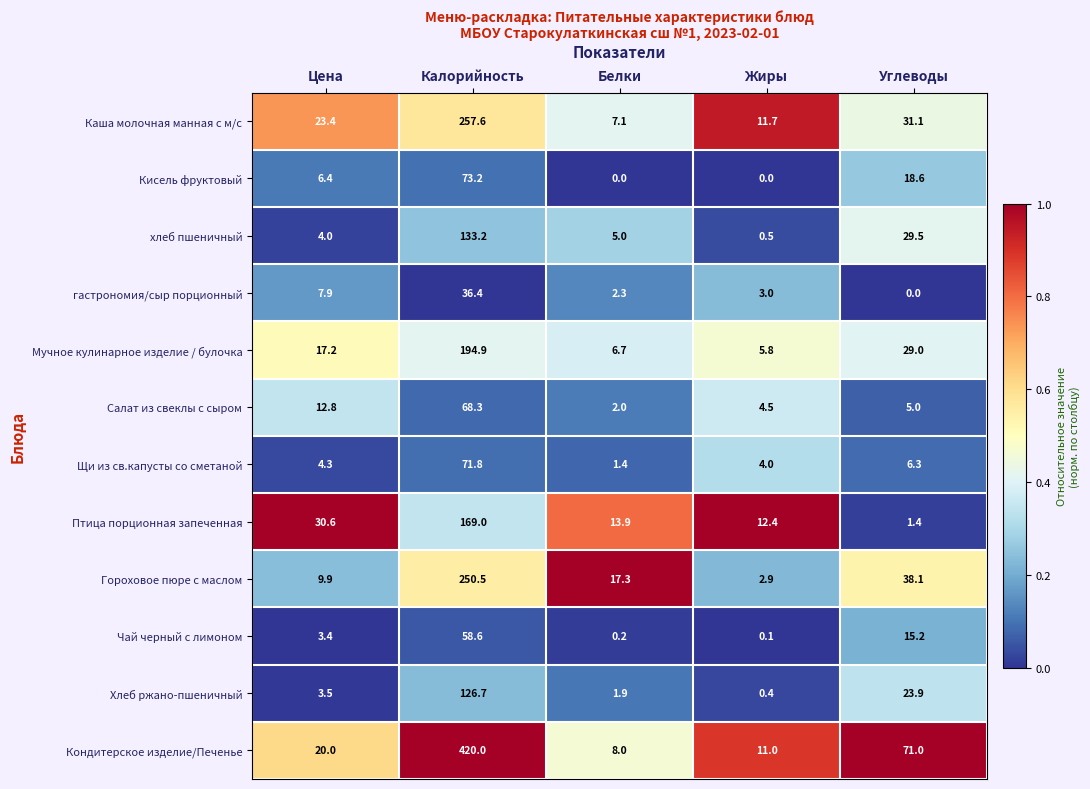

Which series has the widest spread of values?

Кондитерское изделие/Печенье